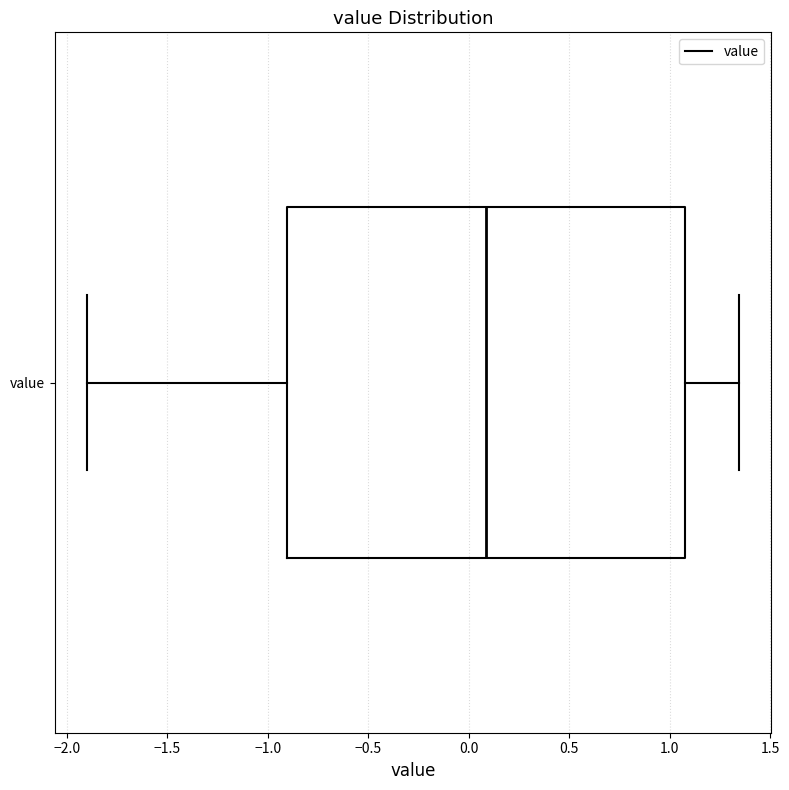

Transcribe this box plot: give where the median line is, the range the box spans, and where the two whiskers end, as read against the x-axis. The values are not printed on the chart, so give them approximately, as read against the axis.

median 0.10, box -0.90 to 1.10, whiskers -1.90 to 1.35